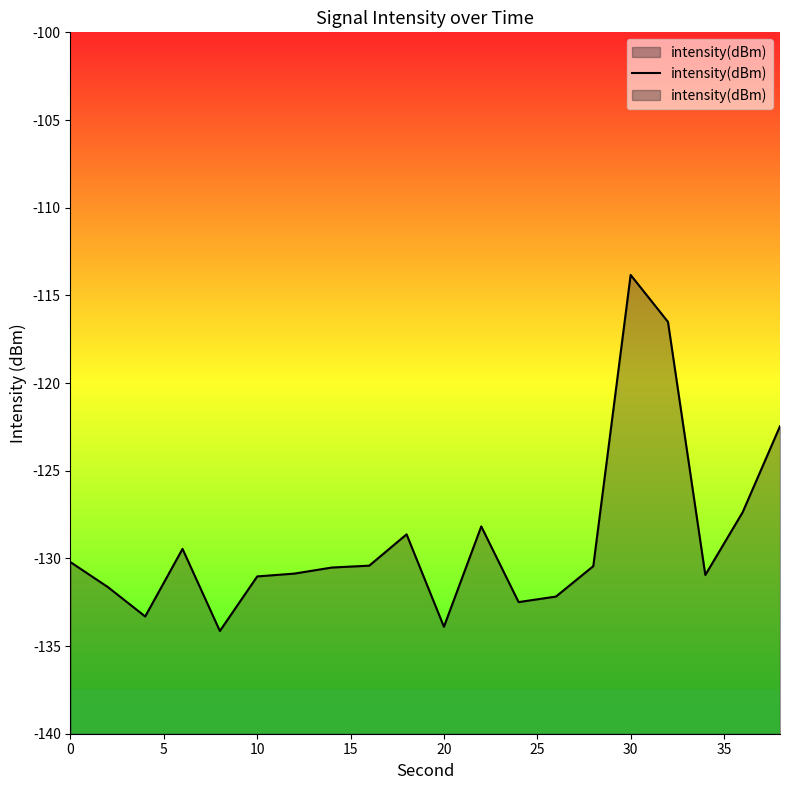

The value at 35 is -39.9. True or false?

False